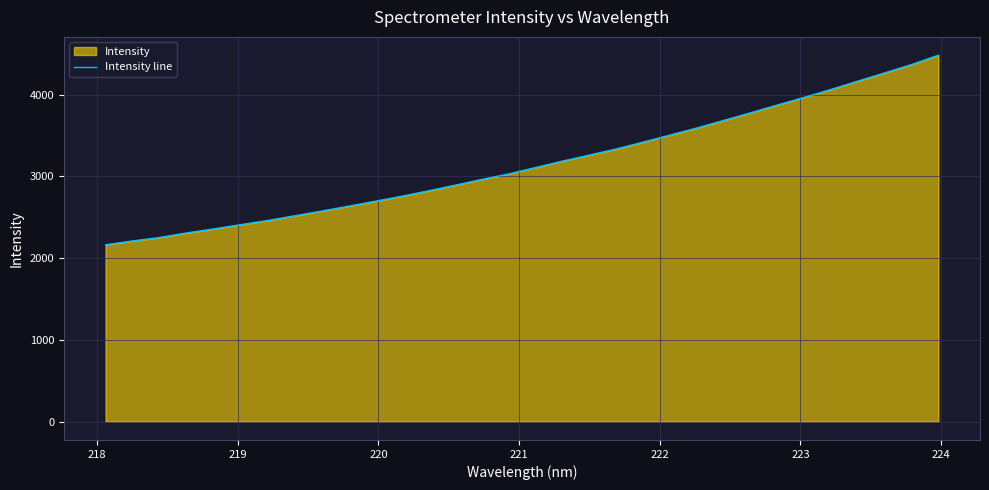

What is the smallest value displayed?

2164.1